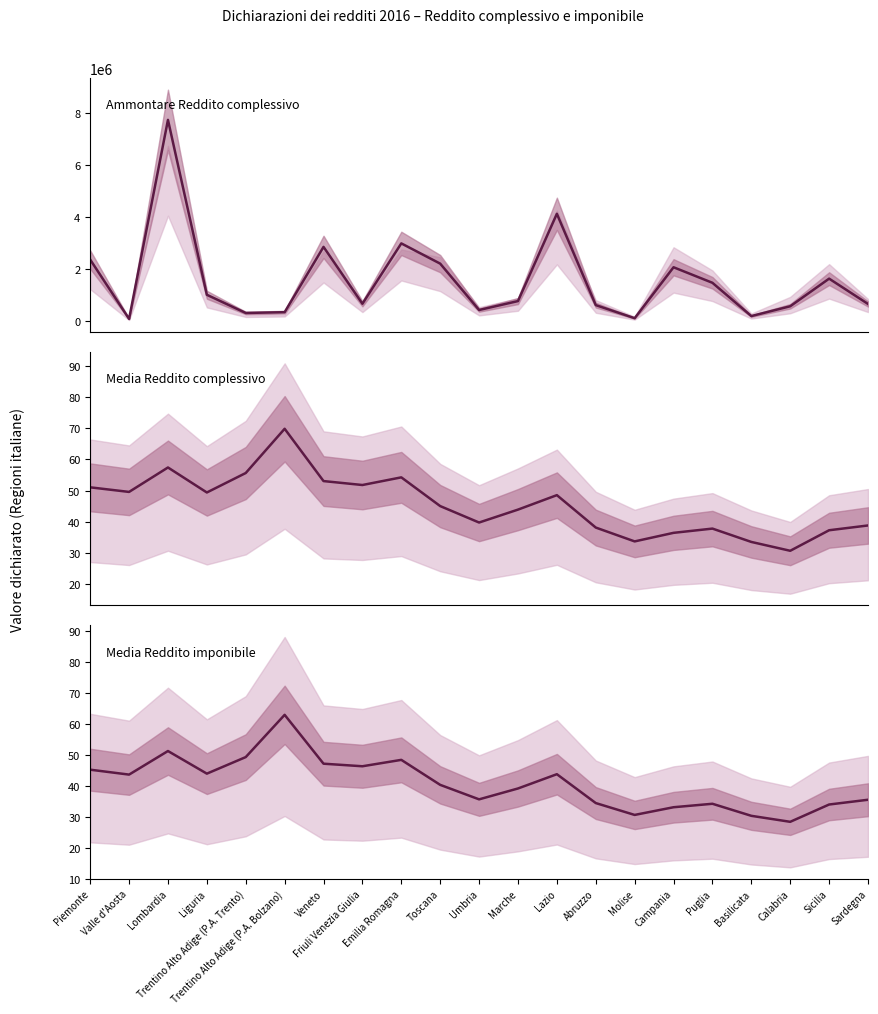

At which category does Ammontare Reddito
complessivo reach its first local peak?

Lombardia